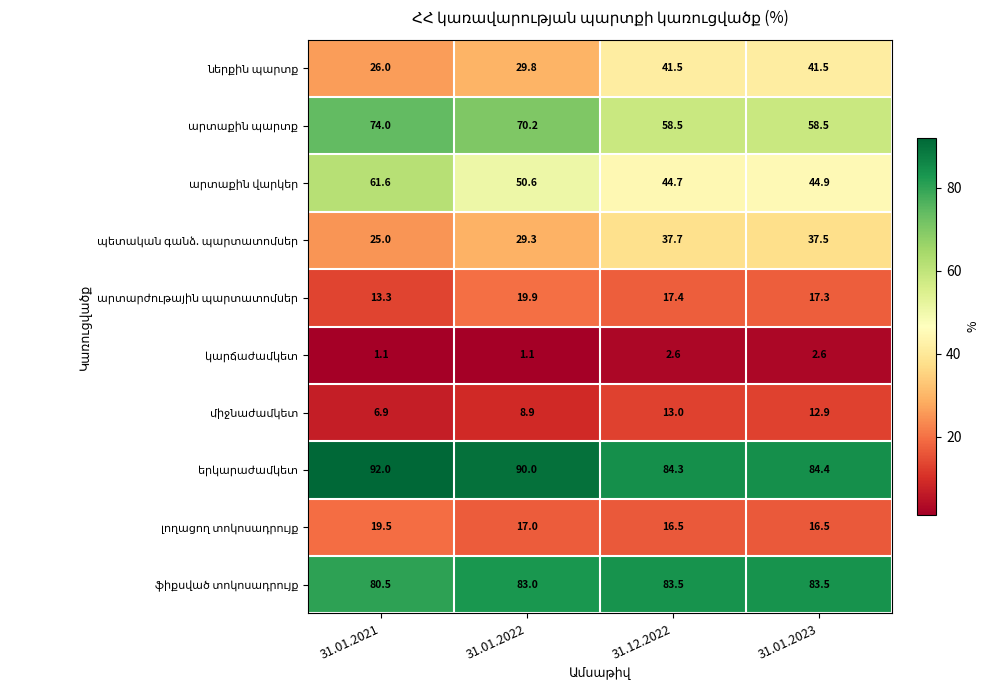

What is the difference between the highest and lowest values at 31.01.2022?

88.9